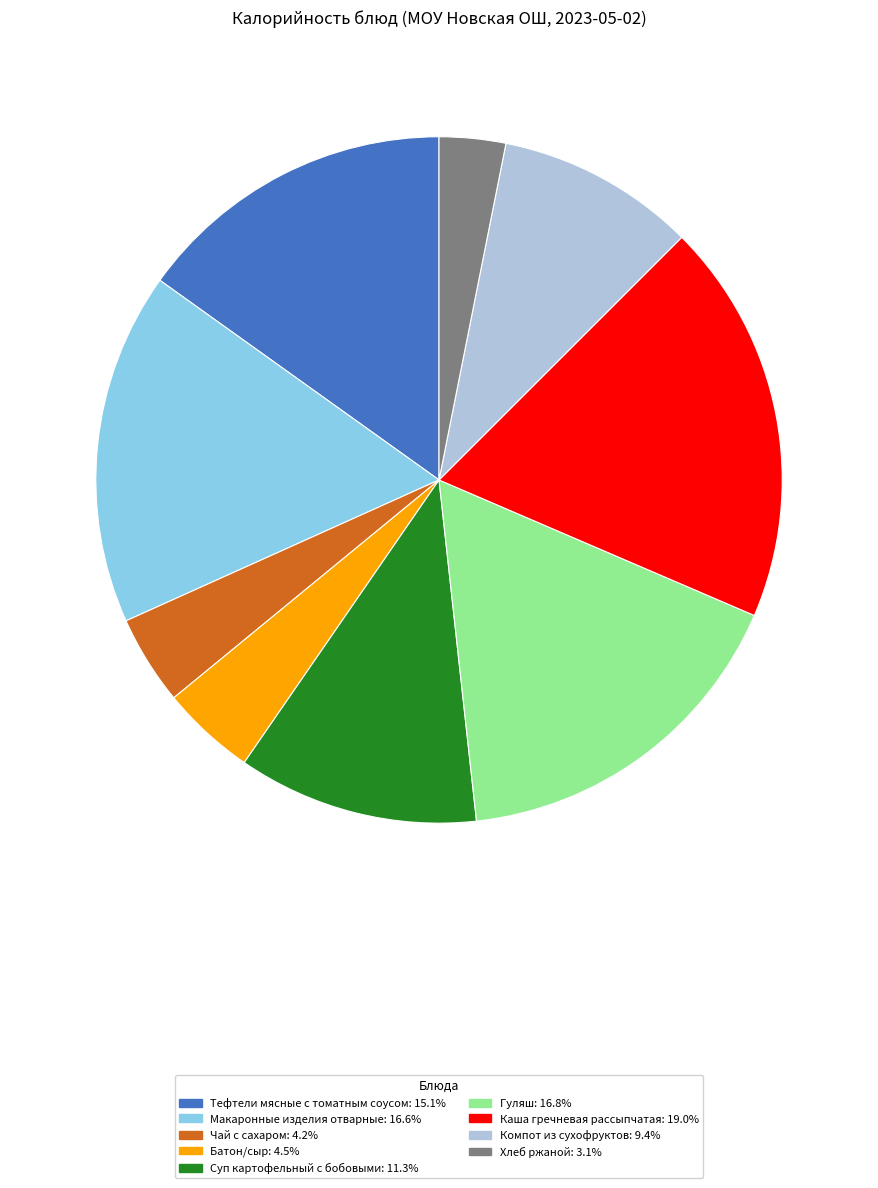

Is there a majority slice in this chart?

No